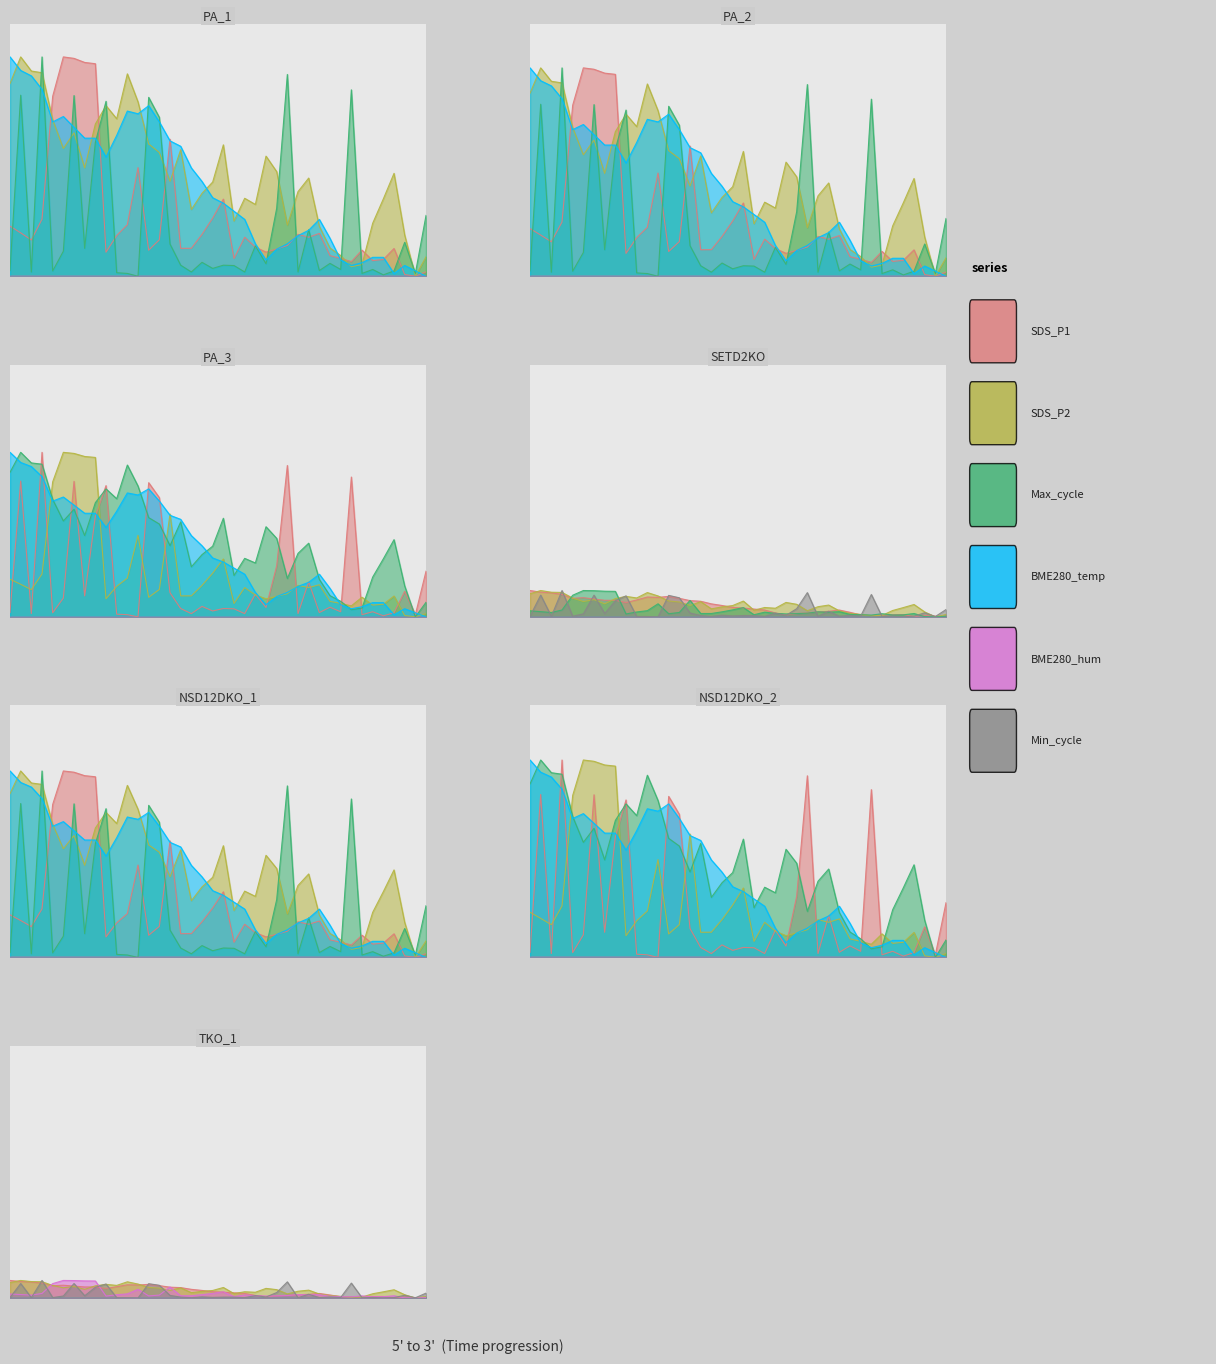

Does the chart have visible grid lines?

No